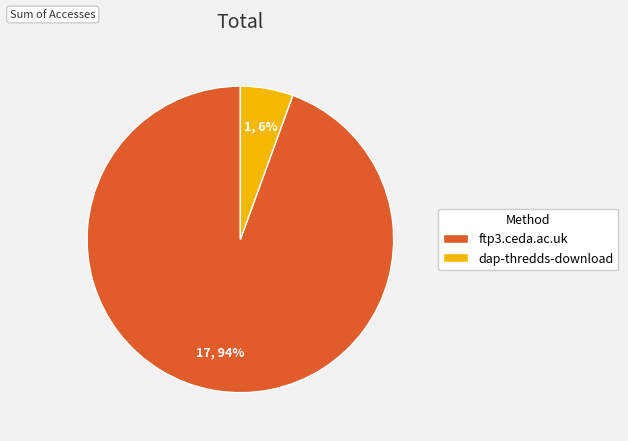

To the nearest percent, what portion does ftp3.ceda.ac.uk represent?

94%